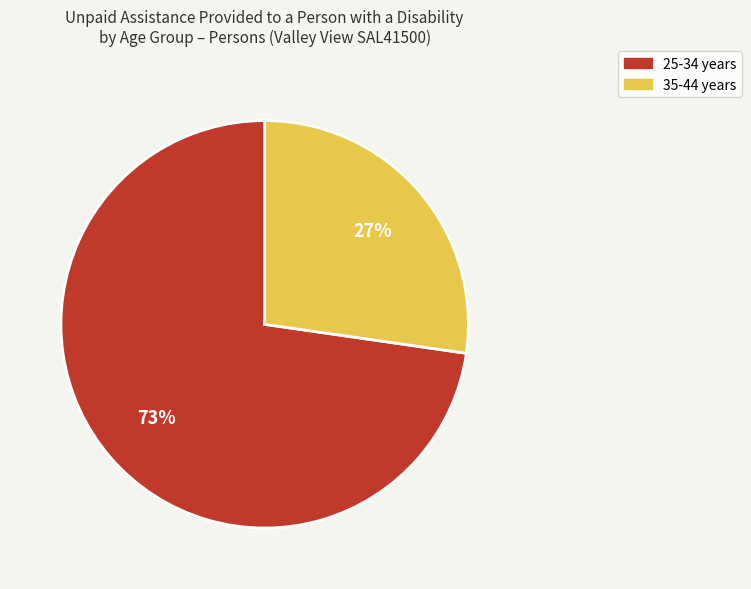

Is there a majority slice in this chart?

Yes